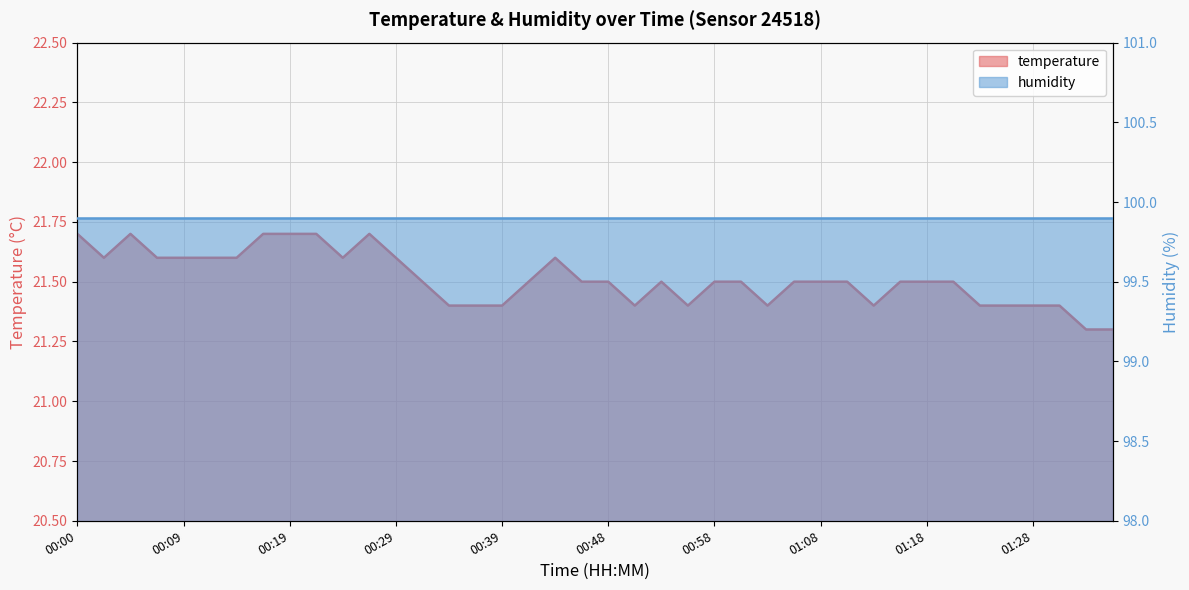

Where is the data nearest to the value 21?

01:33